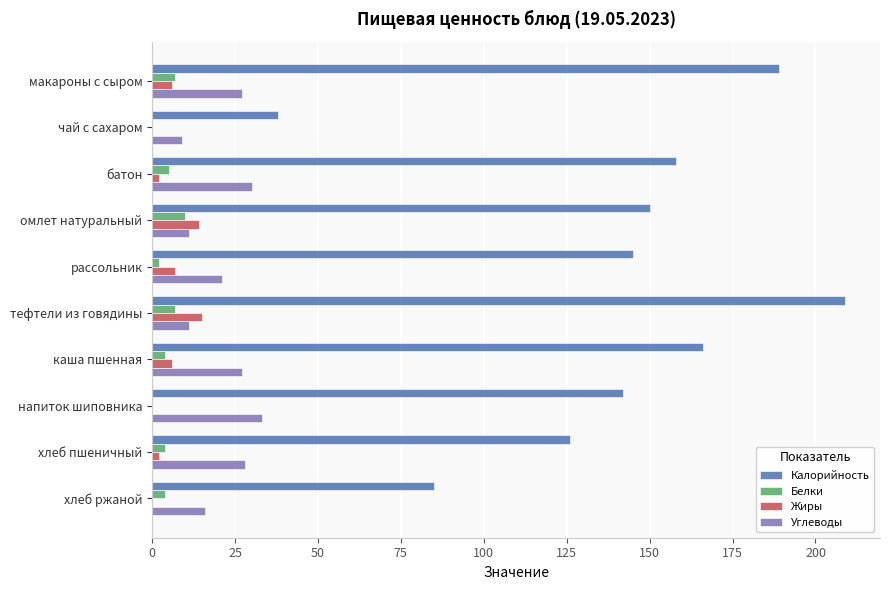

The Жиры series shows 0 at чай с сахаром. True or false?

True